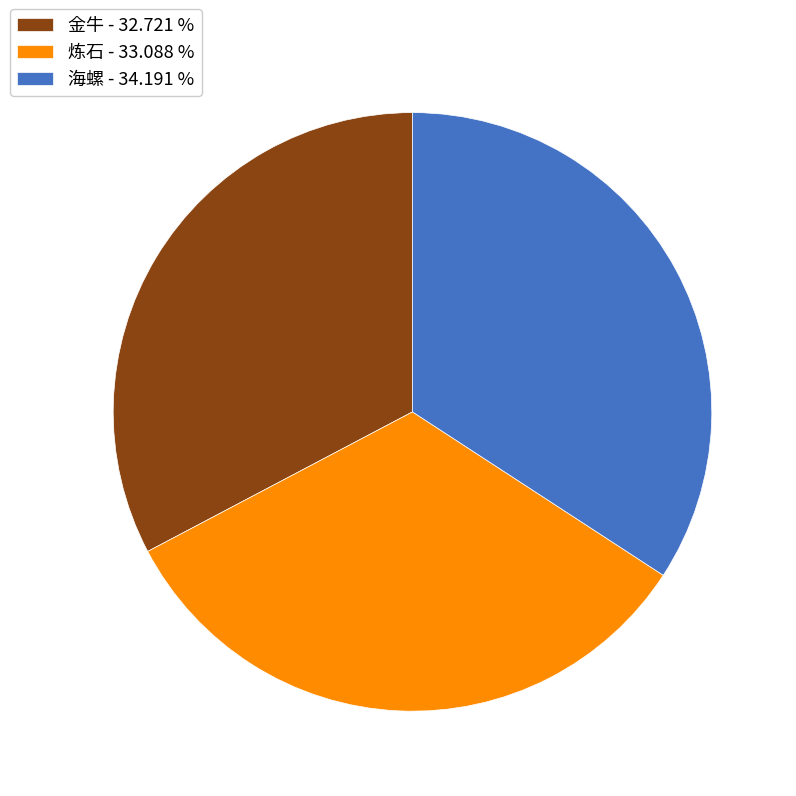

Is there a majority slice in this chart?

No